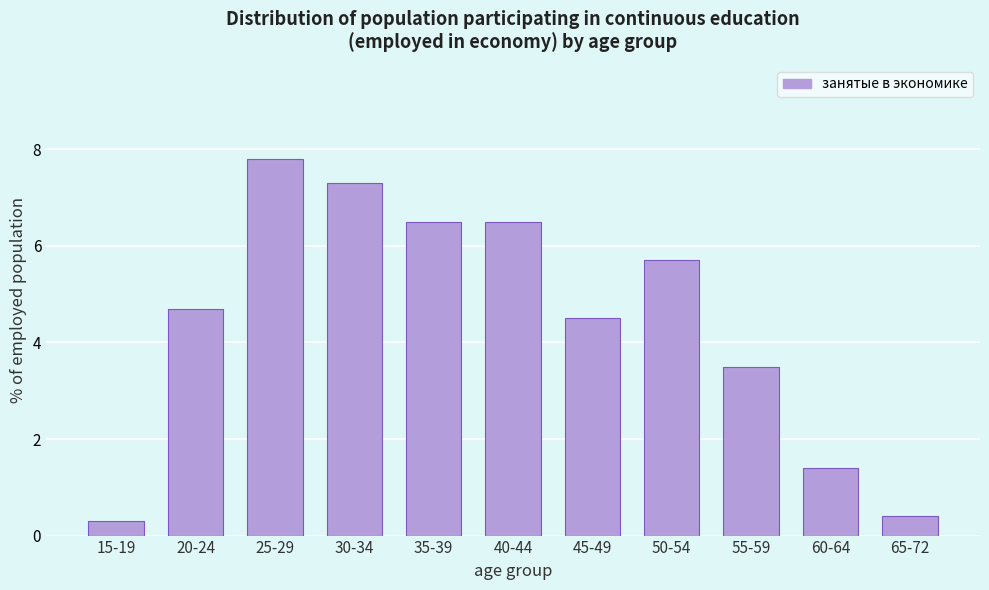

Reading right to left, list all the values displayed in this chart.

65-72=0.4	60-64=1.4	55-59=3.5	50-54=5.7	45-49=4.5	40-44=6.5	35-39=6.5	30-34=7.3	25-29=7.8	20-24=4.7	15-19=0.3